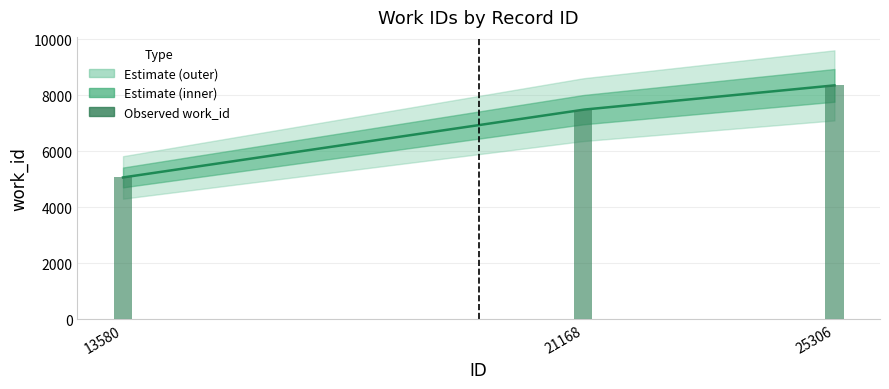

At which label does the data first exceed 7486?

25306